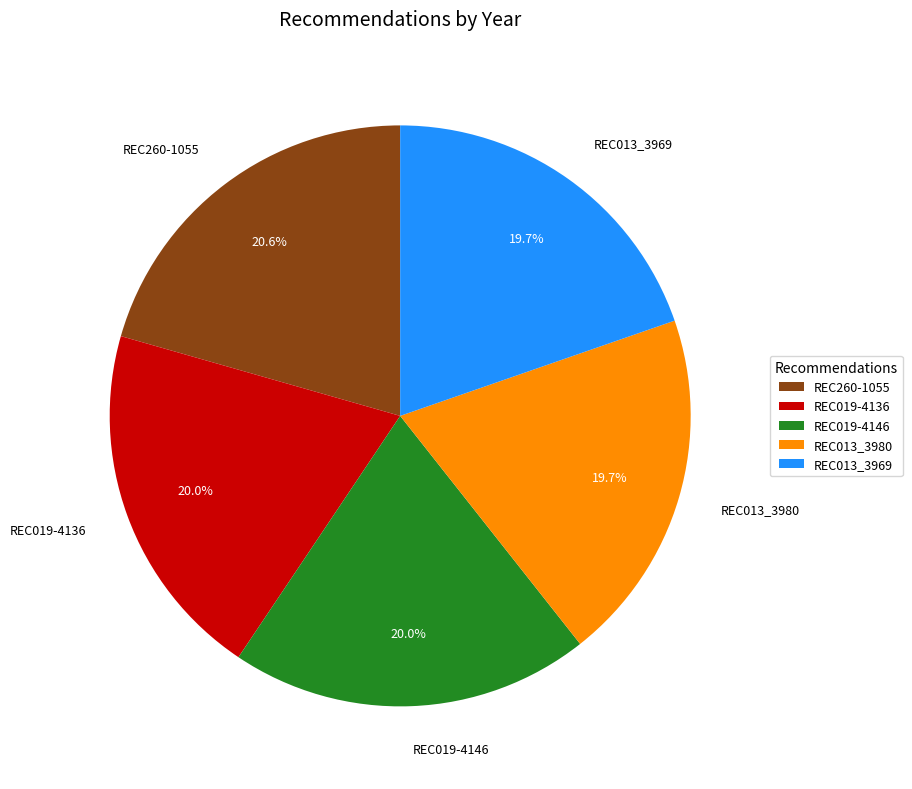

Count the number of slices in the pie.

5